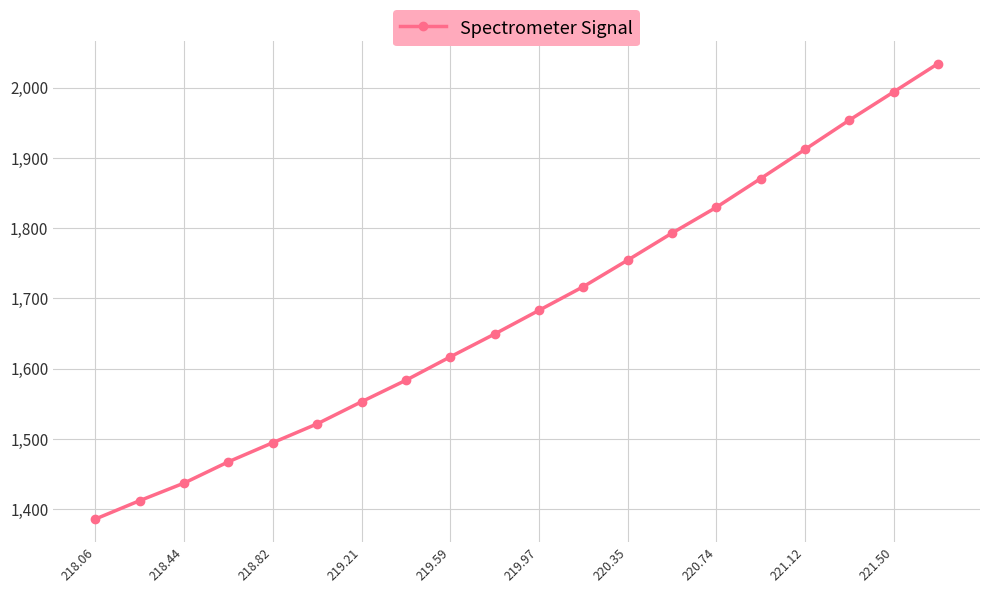

What is the smallest value displayed?

1386.0